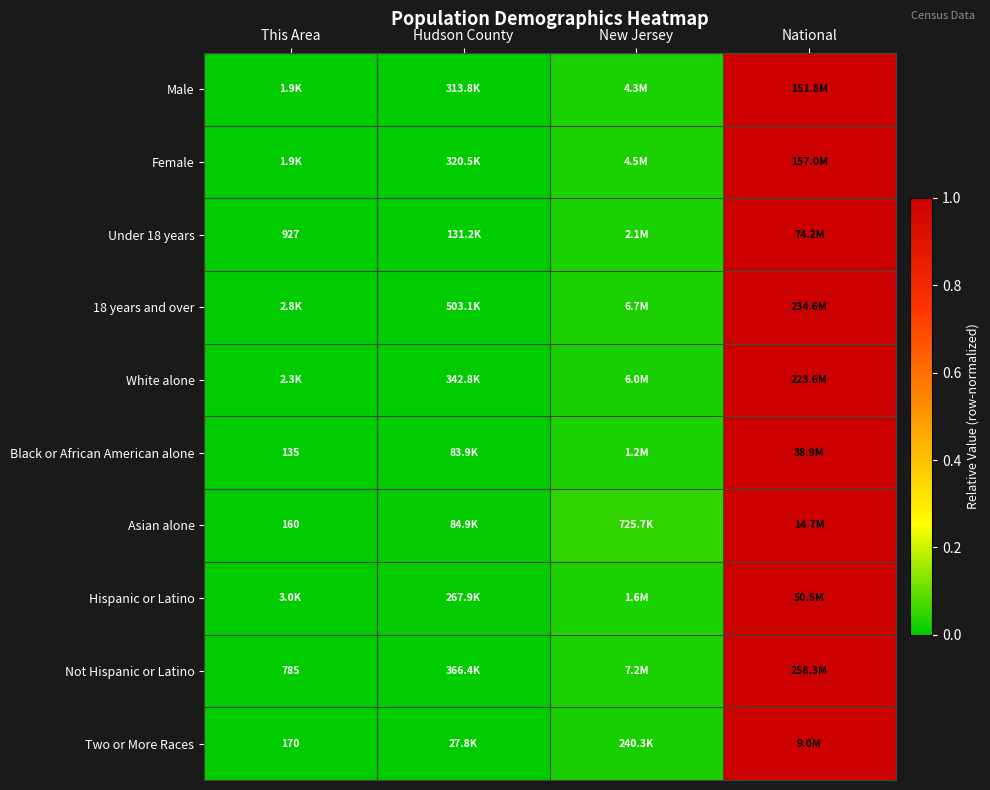

At which category is the sum across all series the highest?

National